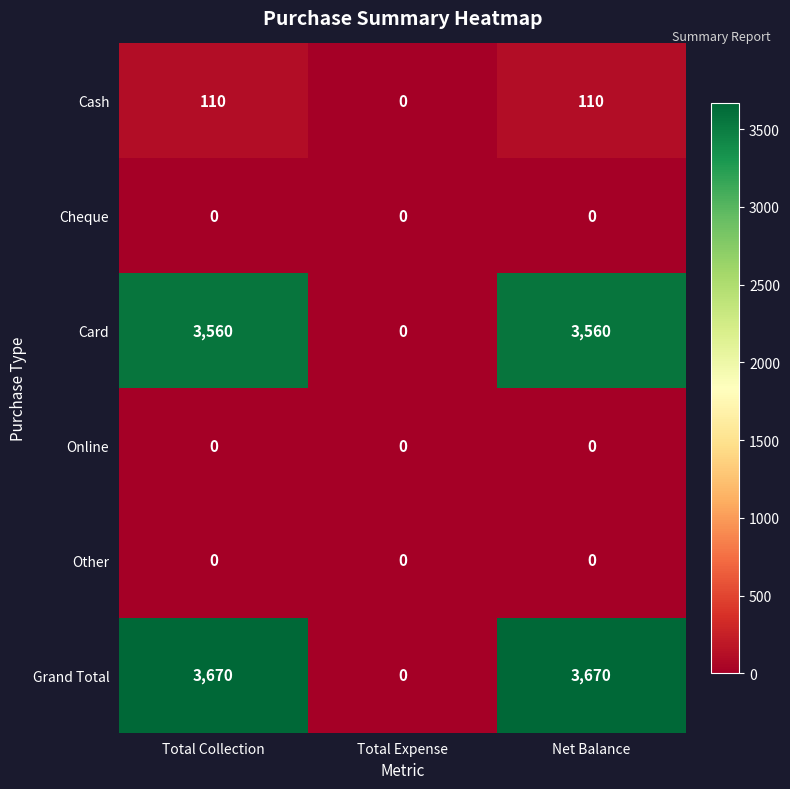

Which series changed the most between Total Expense and Net Balance?

Grand Total